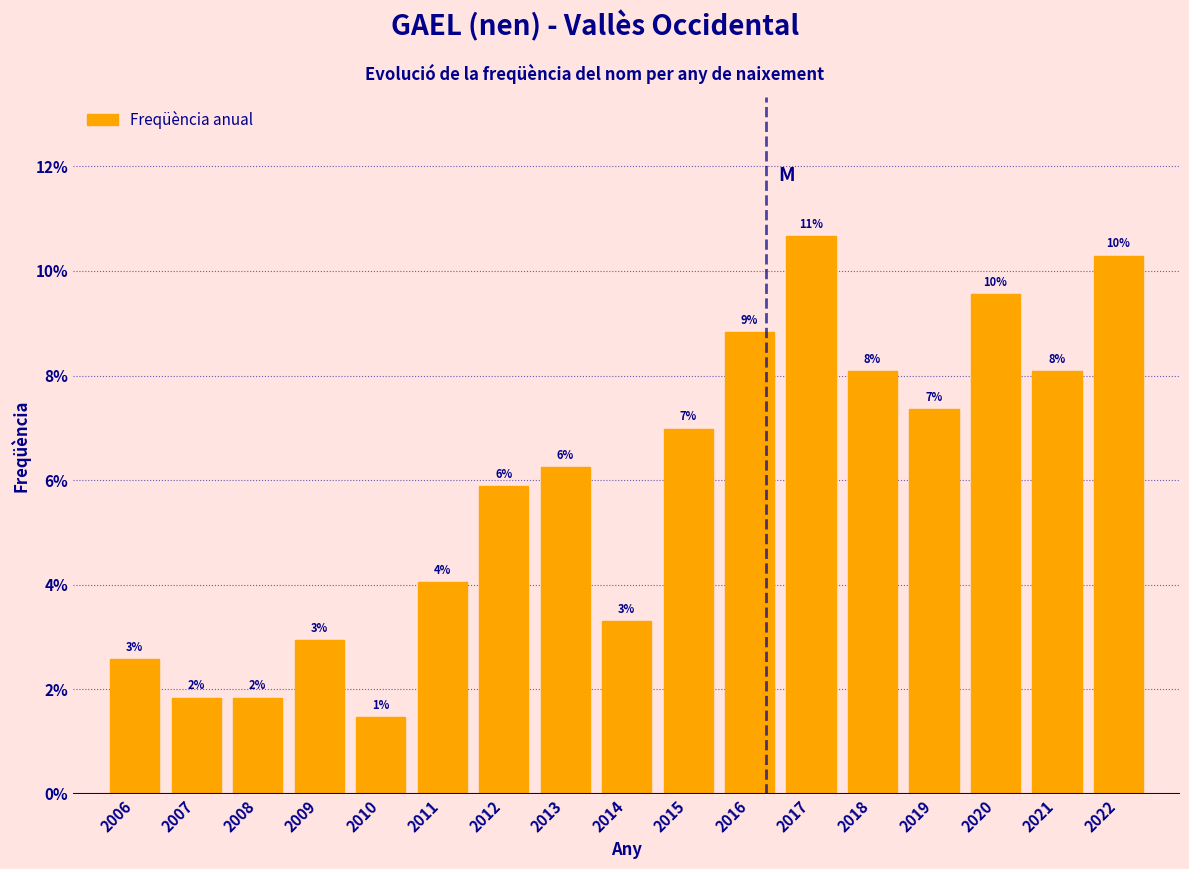

Are the bars horizontal?

No